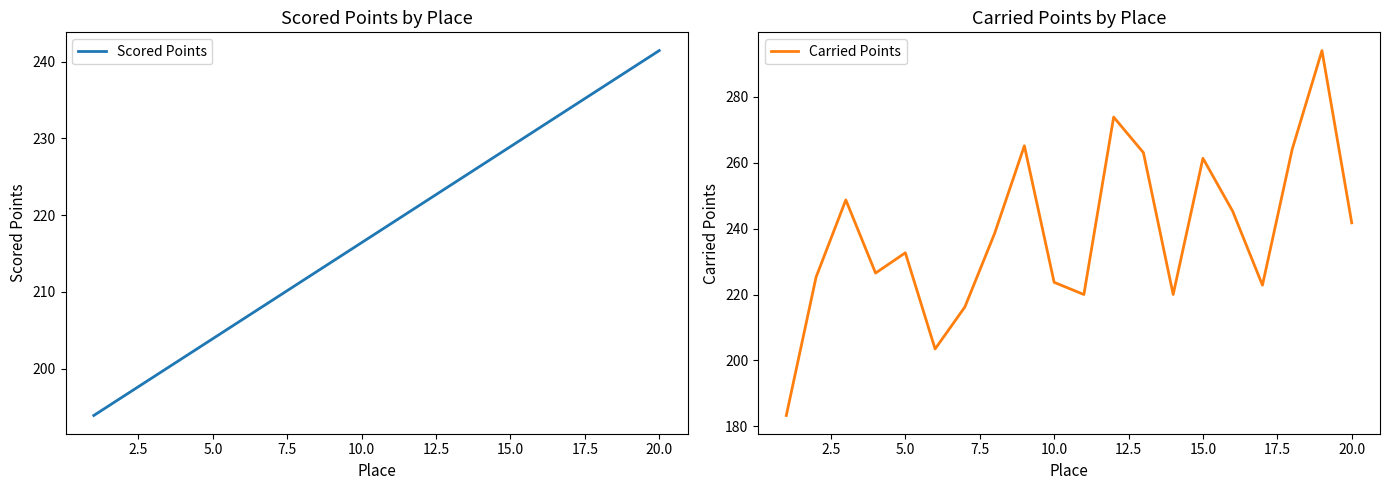

Which series has the largest range (max minus min)?

Carried Points